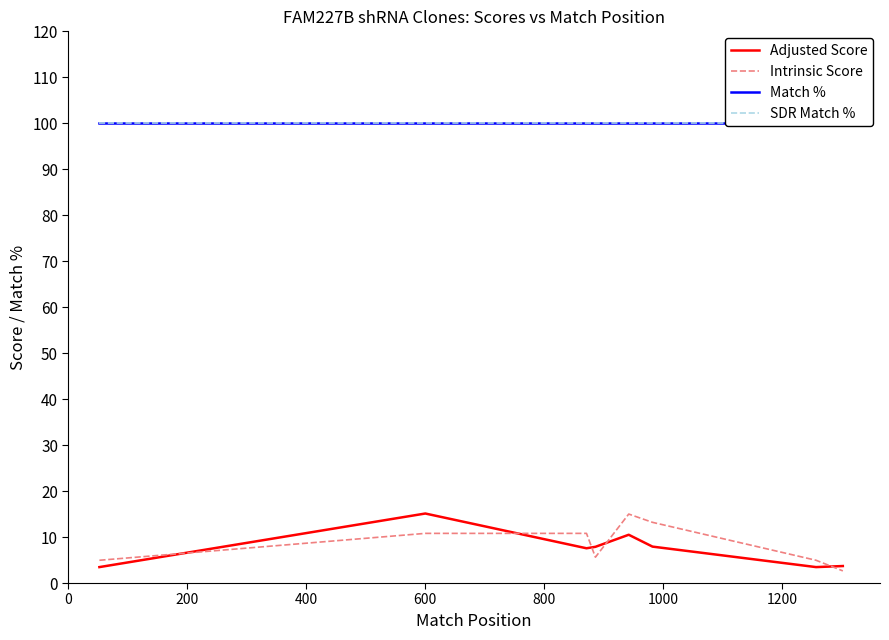

What is the lowest value of the Intrinsic Score series?

2.6